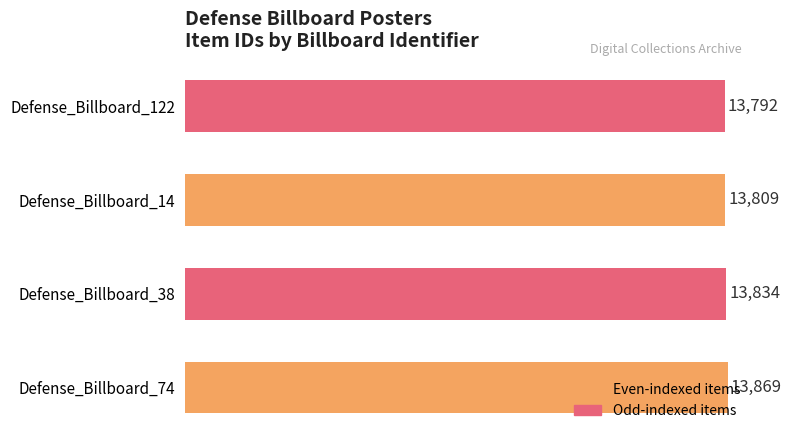

What is the average value?

13826